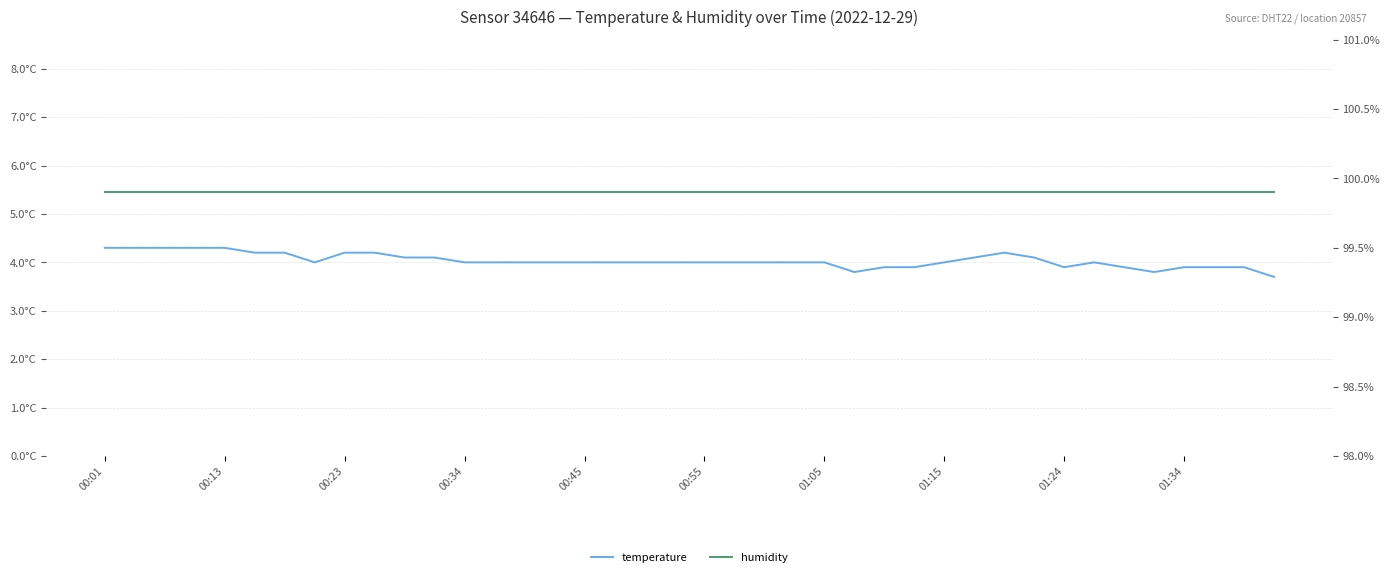

Rank the series by their average value, from lowest to highest.

temperature, humidity